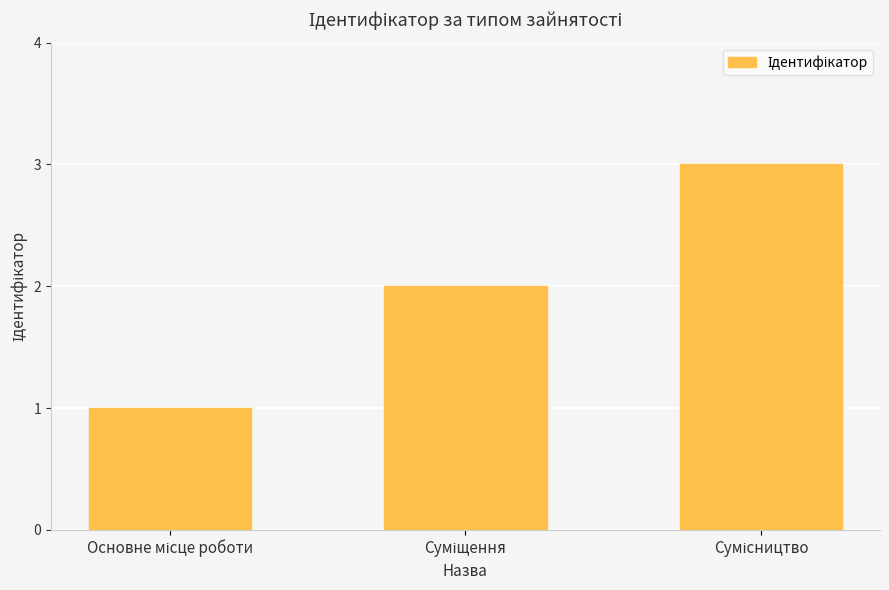

What is the maximum value shown in the chart?

3